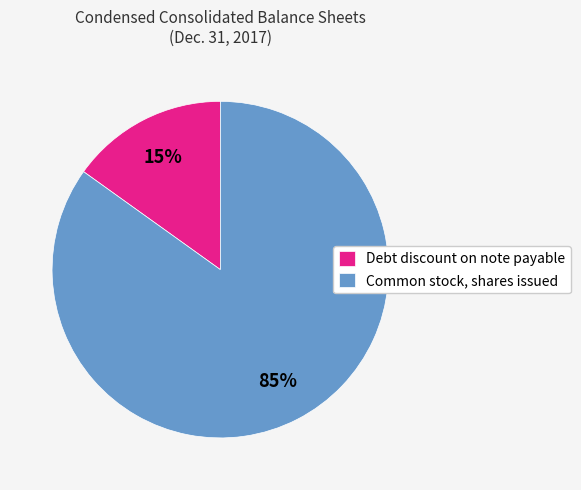

How many slices are in this pie chart?

2